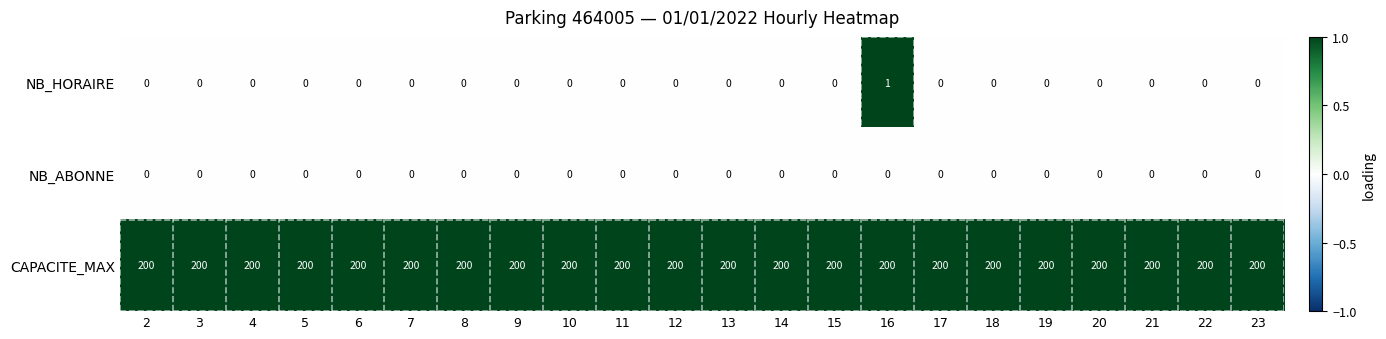

List the series in order of their peak value, lowest first.

NB_ABONNE, NB_HORAIRE, CAPACITE_MAX